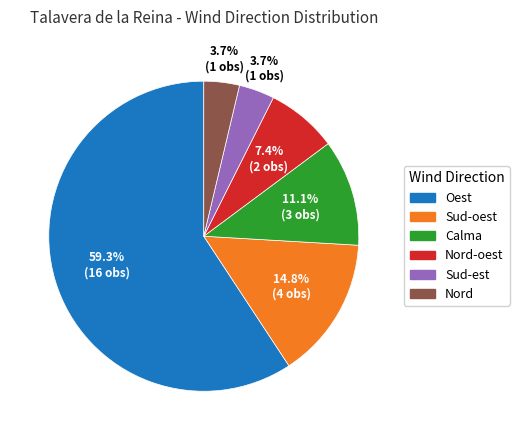

Is there any slice that represents more than half of the pie?

Yes